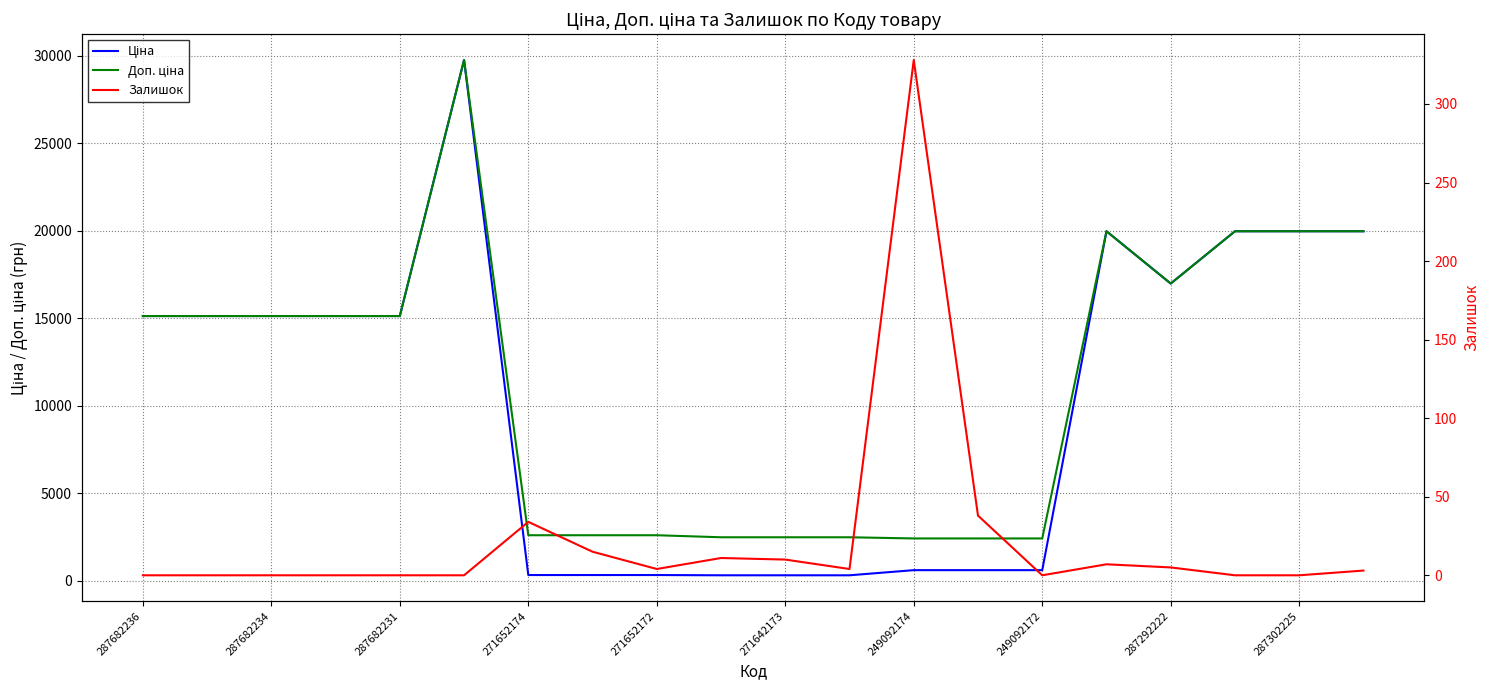

Which series has the widest spread of values?

Ціна